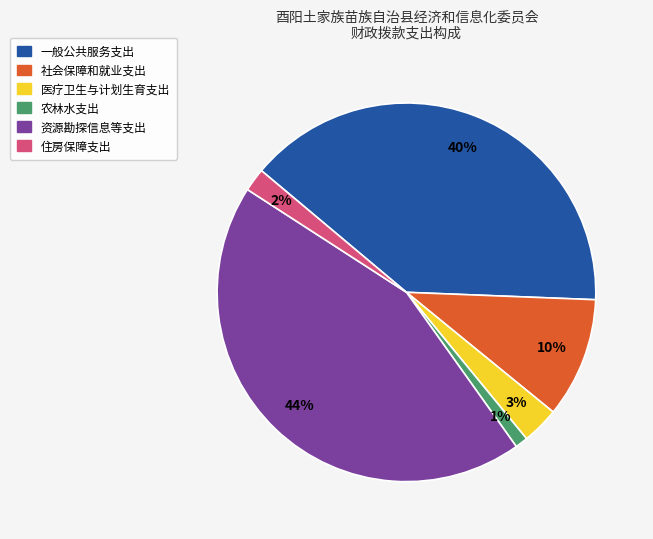

Count the number of slices in the pie.

6